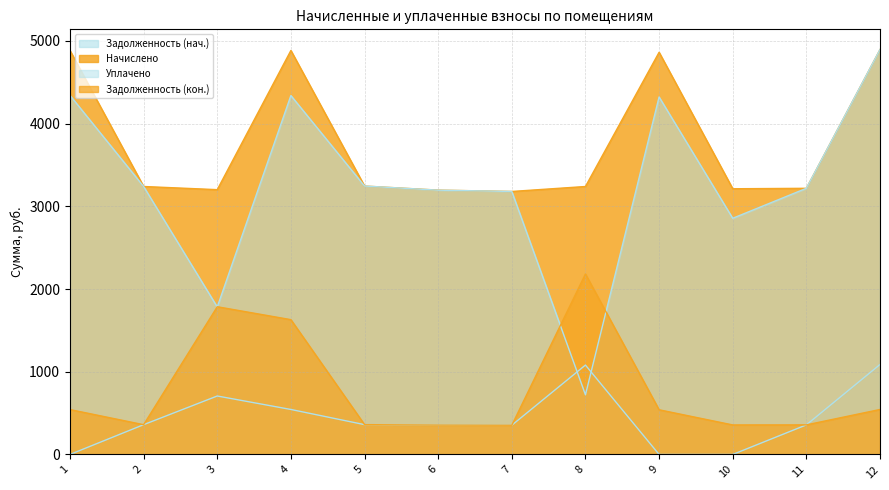

Where is zadolzhennost nearest to the value 543?

4